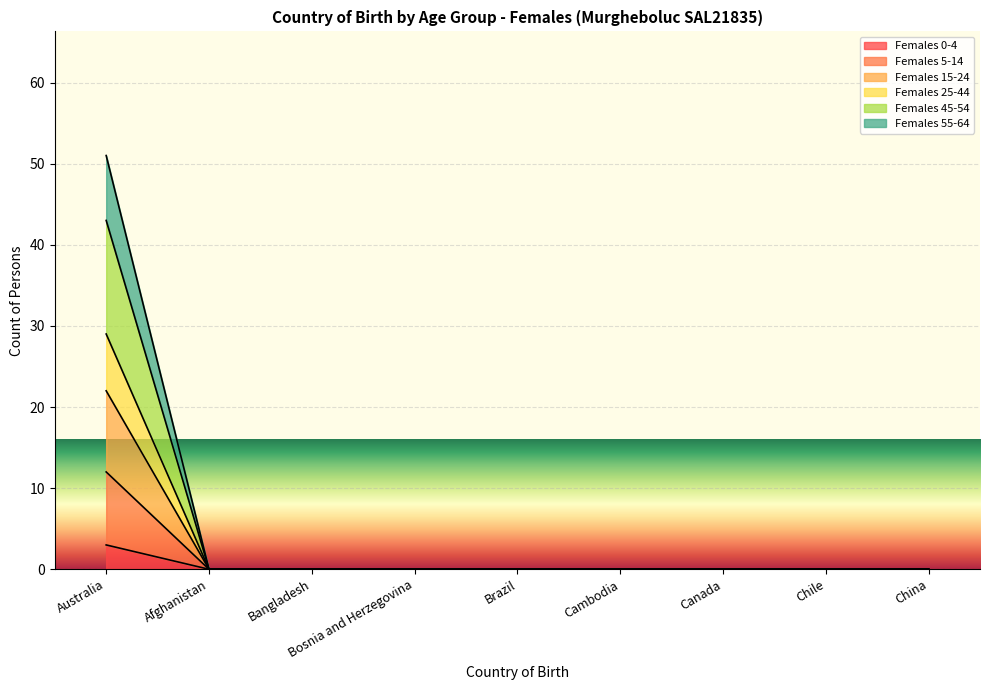

What is the maximum value for Females 55-64?

51